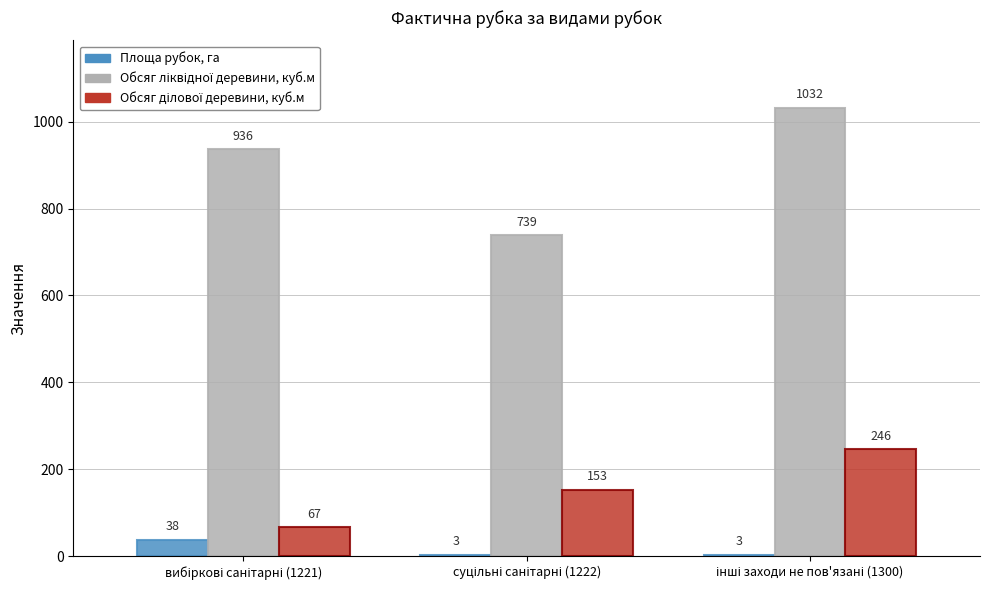

What is the sum of all Площа рубок, га values?

44